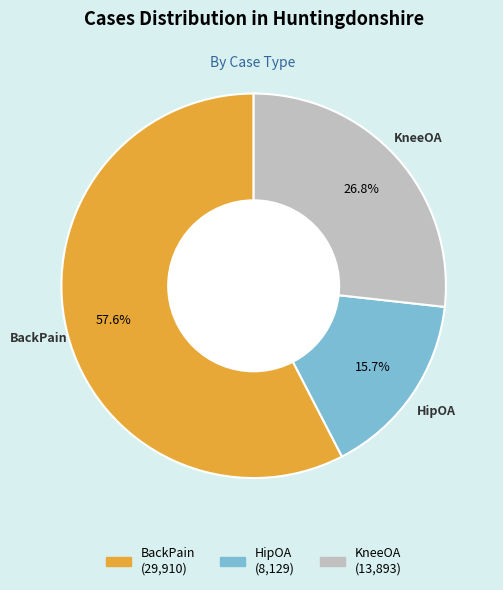

Do HipOA and BackPain together represent more than half of the pie?

Yes